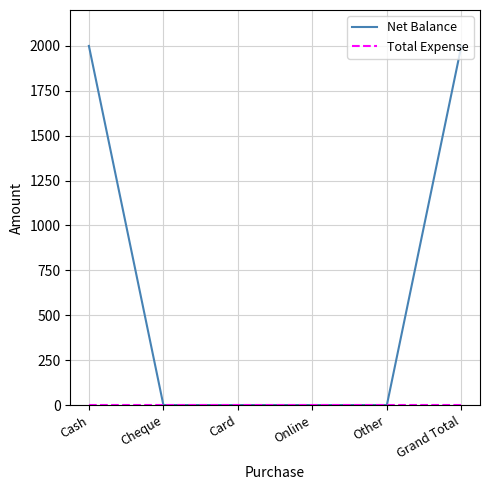

Which series has the largest total across all categories?

Net Balance